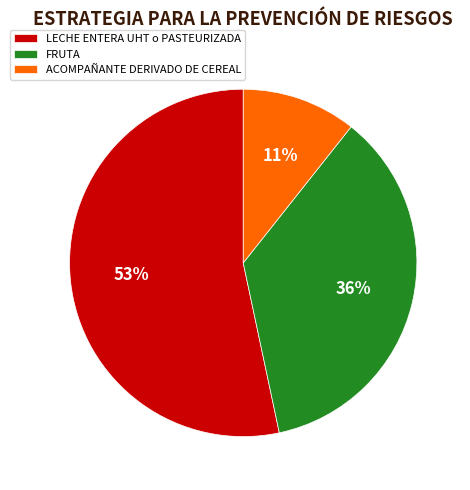

Is the sum of LECHE ENTERA UHT o PASTEURIZADA and ACOMPAÑANTE DERIVADO DE CEREAL greater than half?

Yes